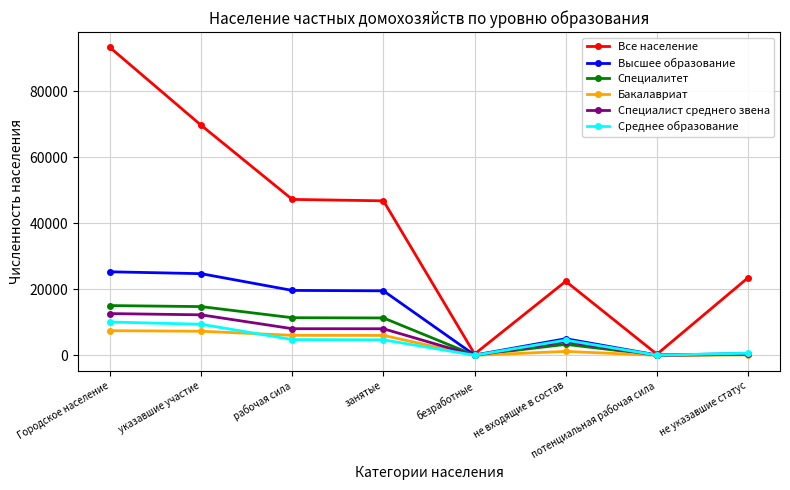

What value does the Среднее образование series have at занятые, to the nearest 50?

4750